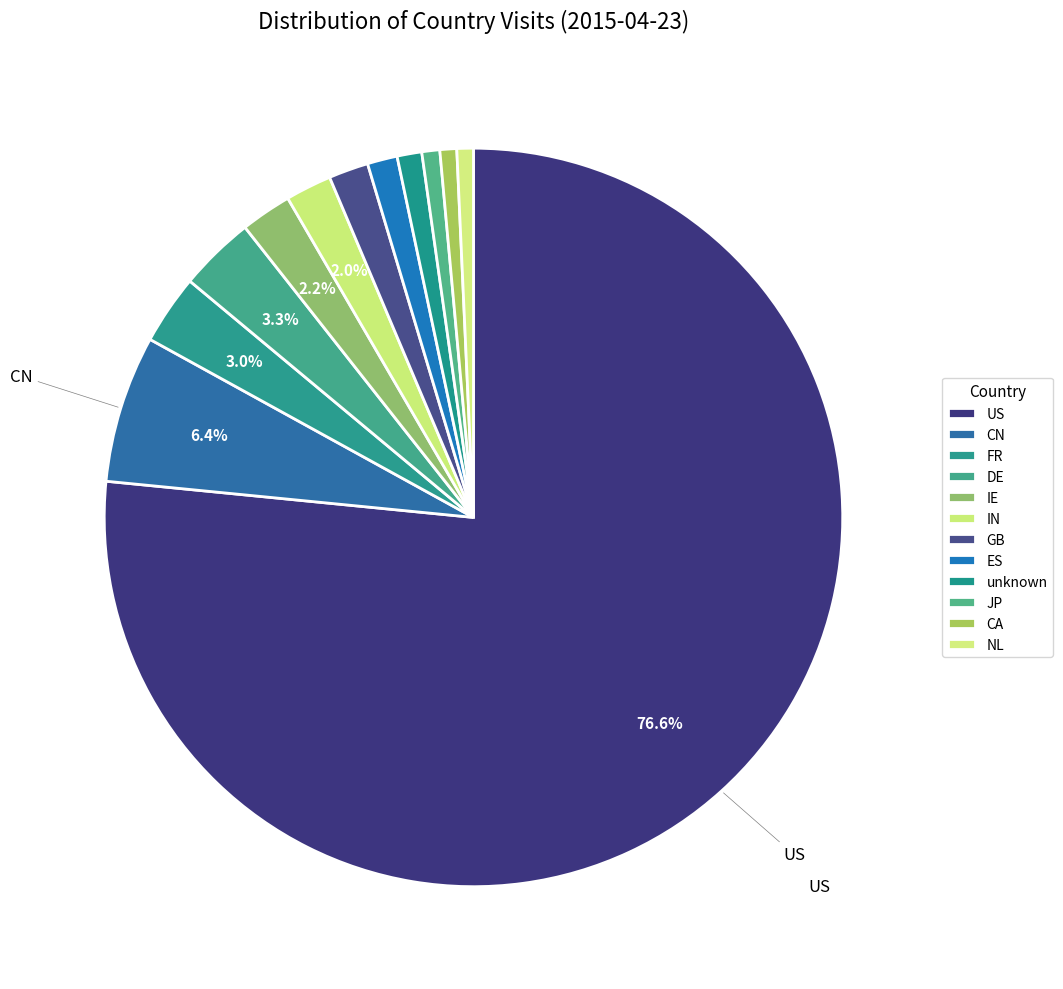

What percentage is the NL slice, to the nearest percent?

1%